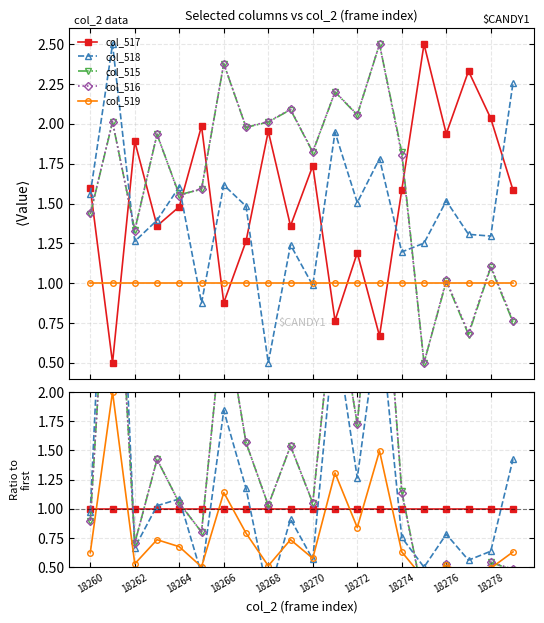

Where is col_519 nearest to the value 1?

18266